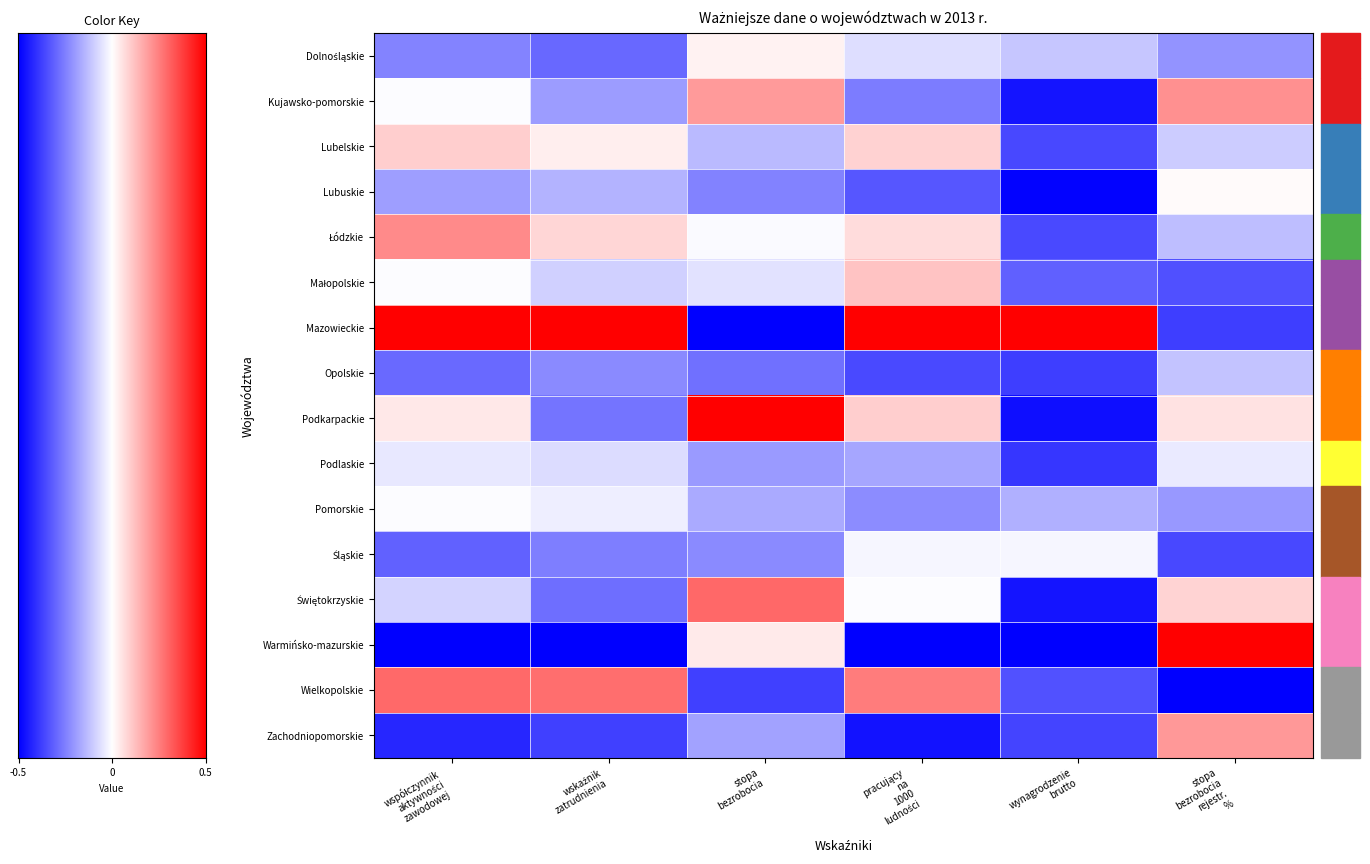

Which series changed the most between pracujący na 1000 ludności and stopa bezrobocia rejestr. %?

Warmińsko-mazurskie